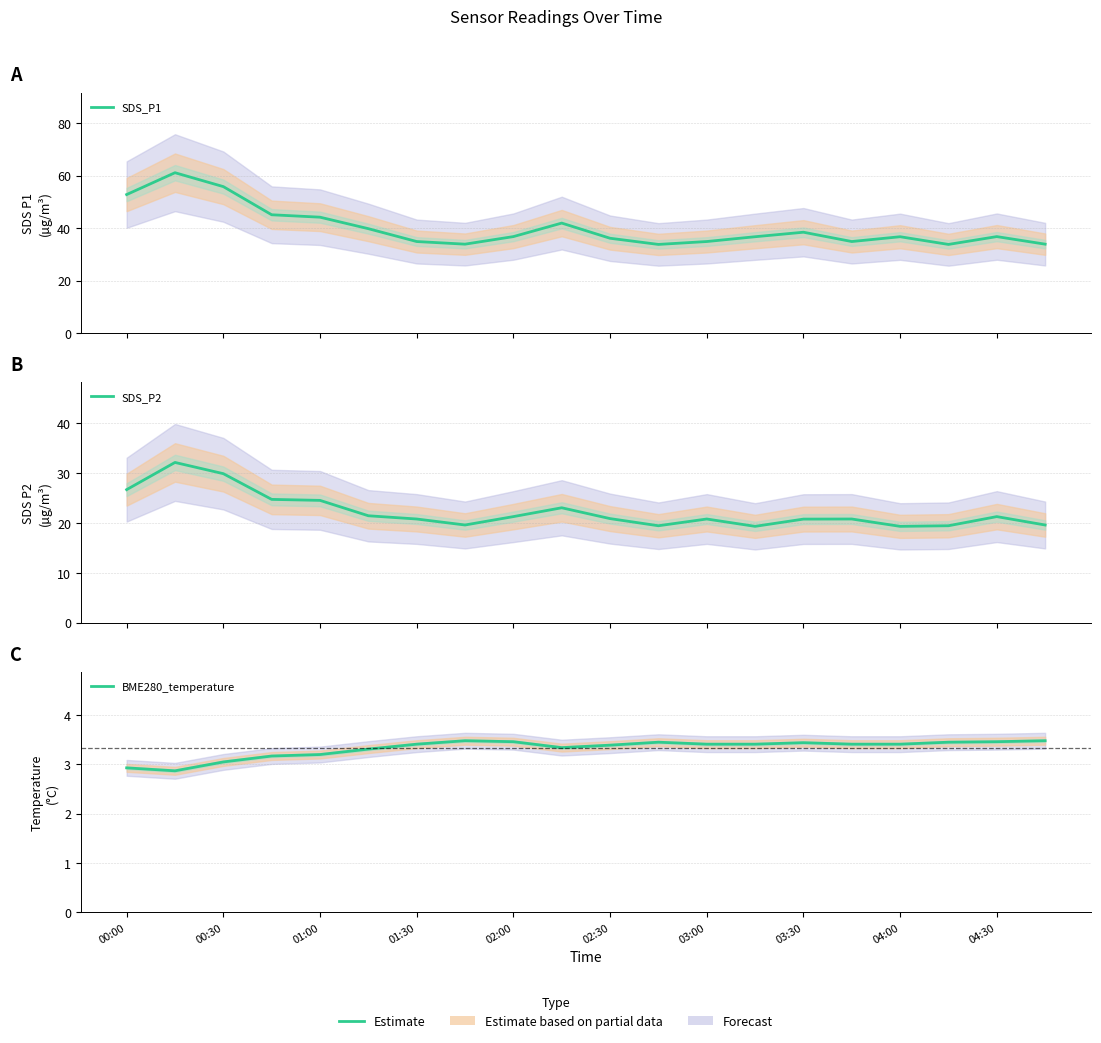

How many data points in BME280_temperature are above 3?

18